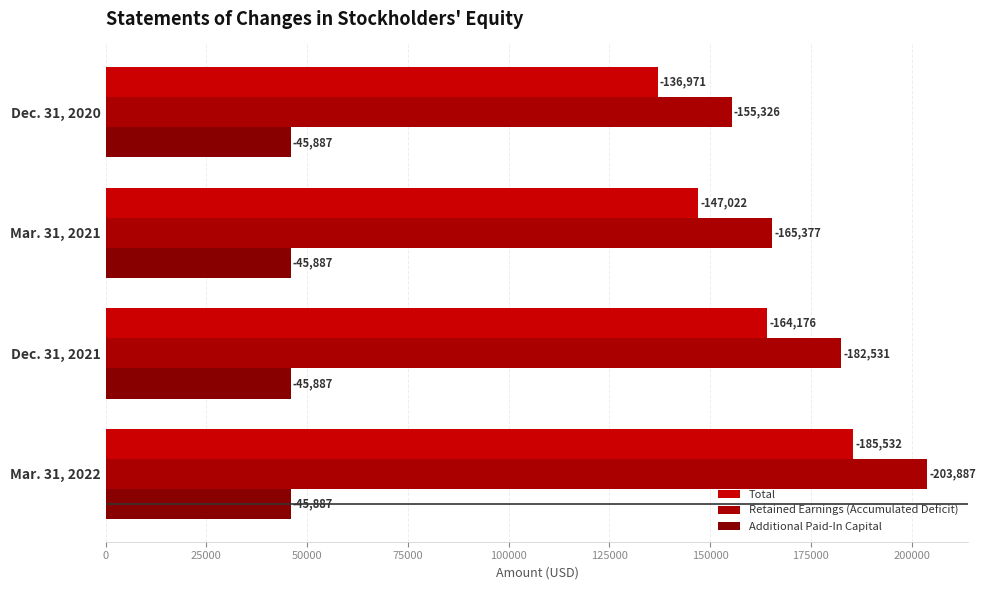

Does the chart contain any negative values?

No